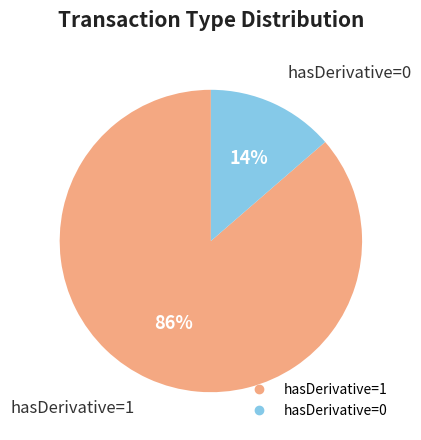

Is the sum of hasDerivative=1 and hasDerivative=0 greater than half?

Yes